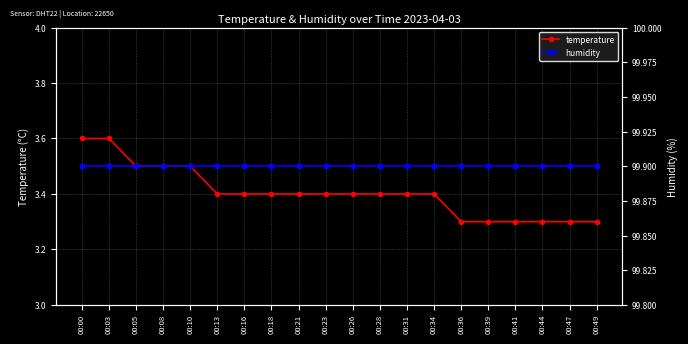

Between 00:00 and 00:31, which series saw the biggest shift?

temperature